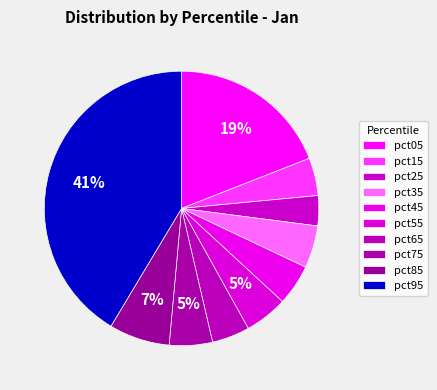

Is pct35 the majority of the pie?

No